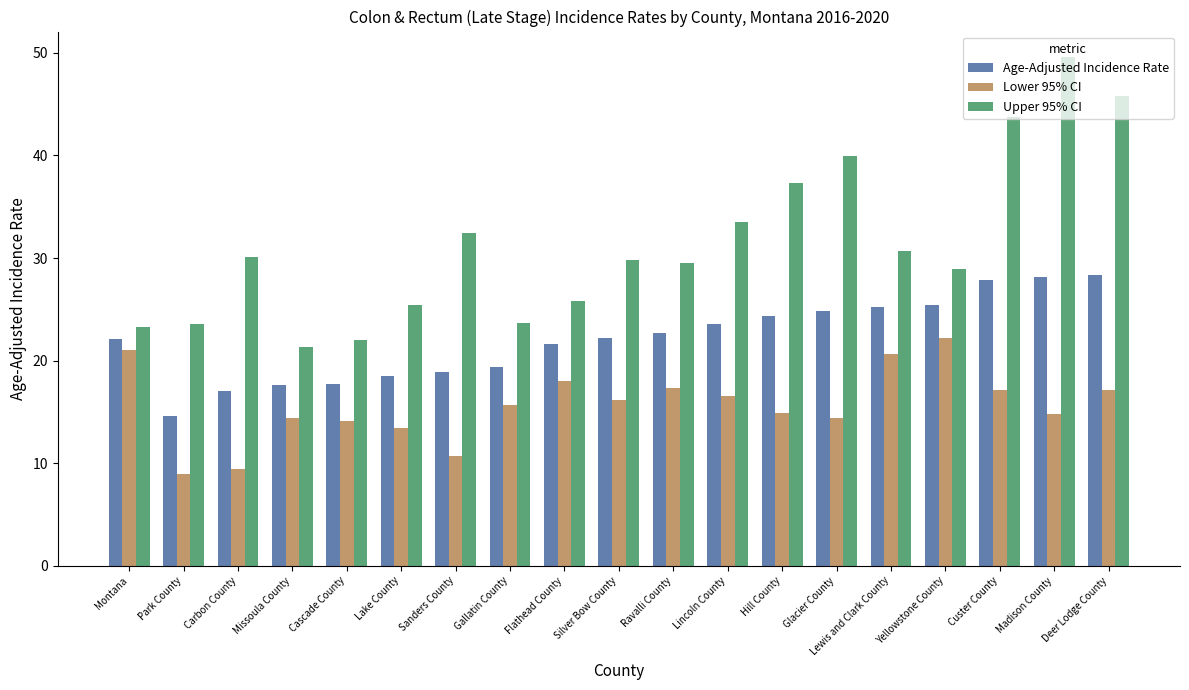

What position from the right is Hill County?

7